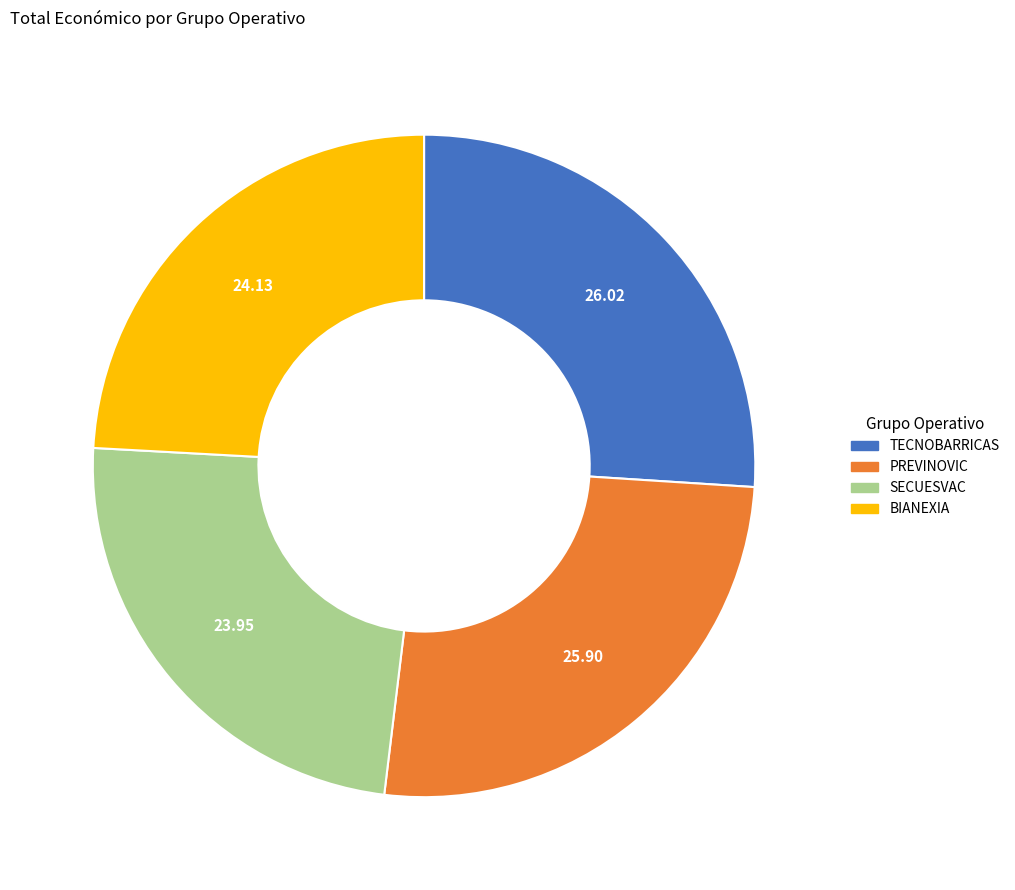

Is the sum of PREVINOVIC and TECNOBARRICAS greater than half?

Yes